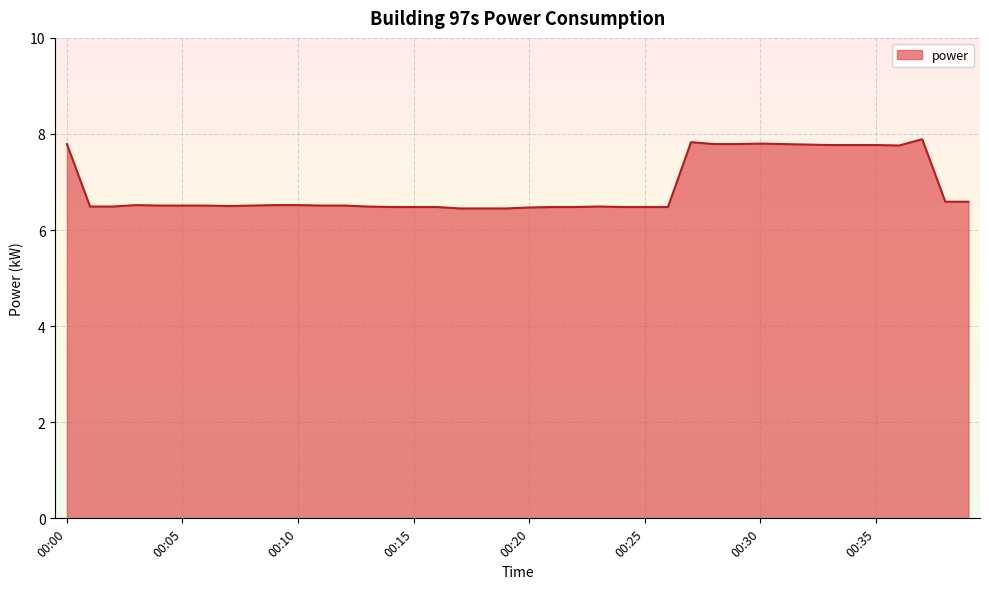

What is the minimum value shown in the chart?

6.5